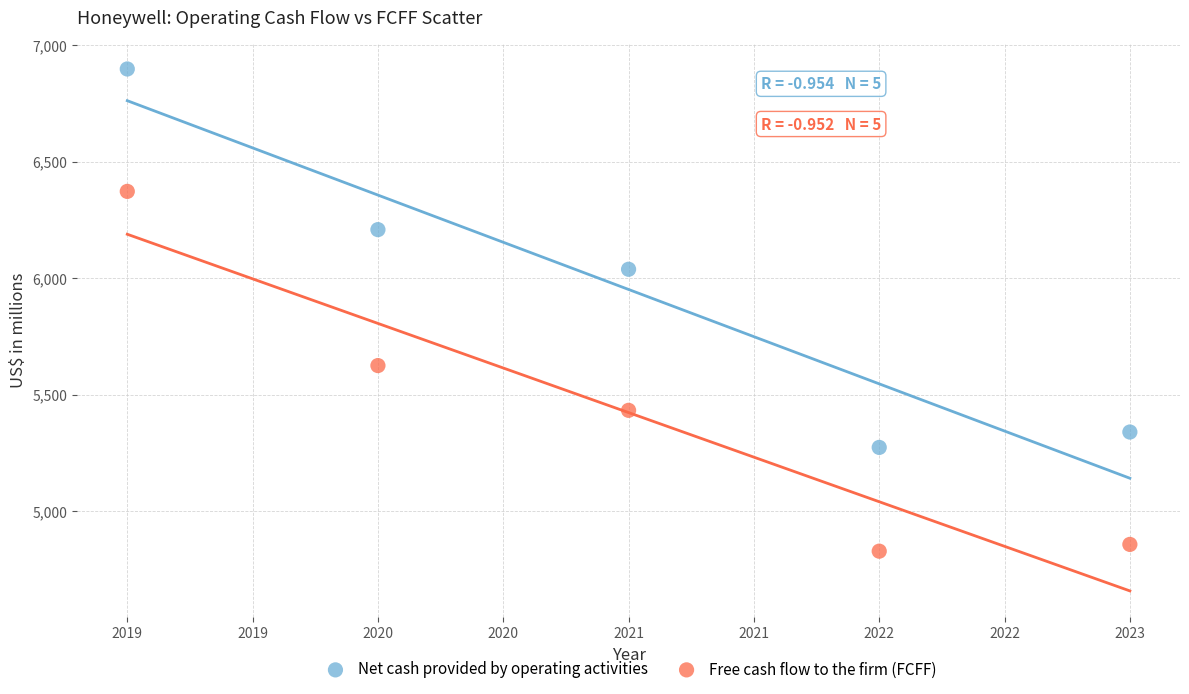

Which series reaches the maximum Y coordinate?

Net cash provided by operating activities